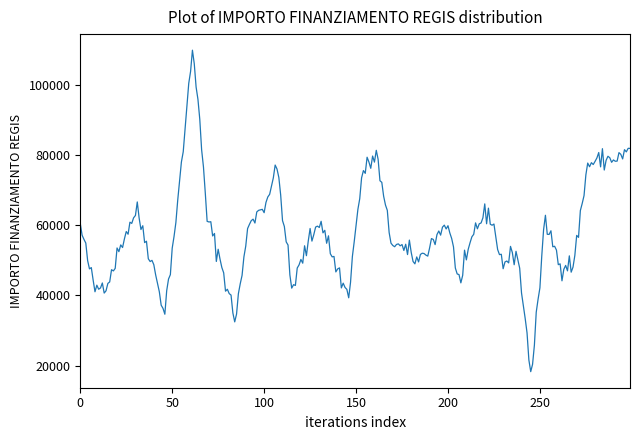

What is the difference between the maximum and minimum values?

91490.4